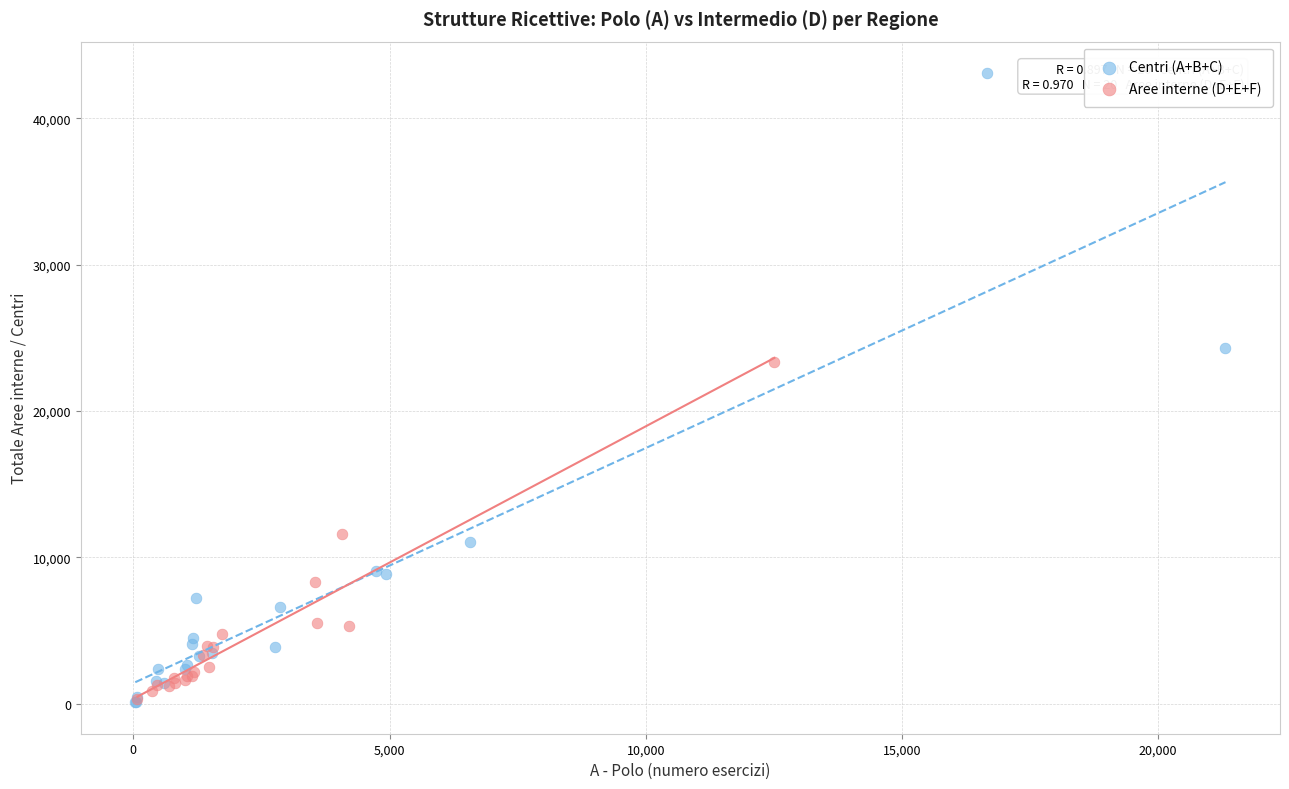

Which series has the widest spread of Y values?

Centri (A+B+C)